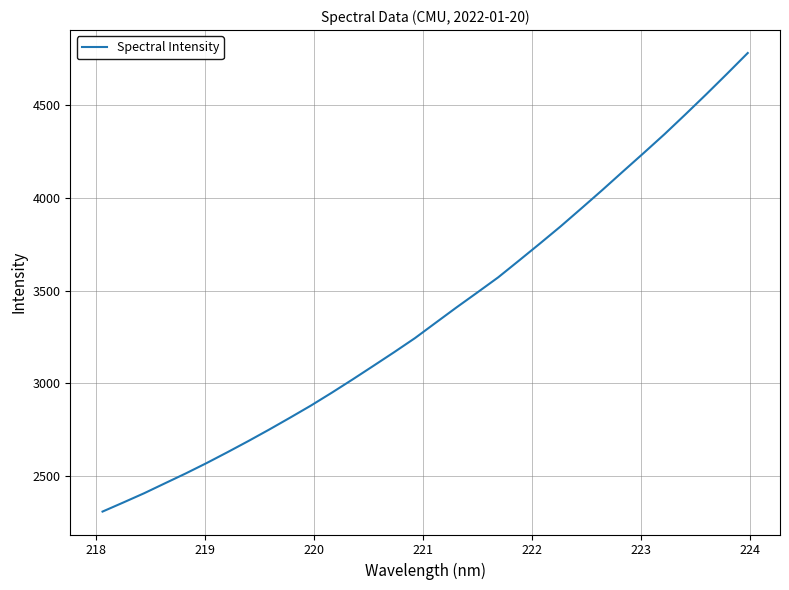

Does the chart display data point markers on the line(s)?

No